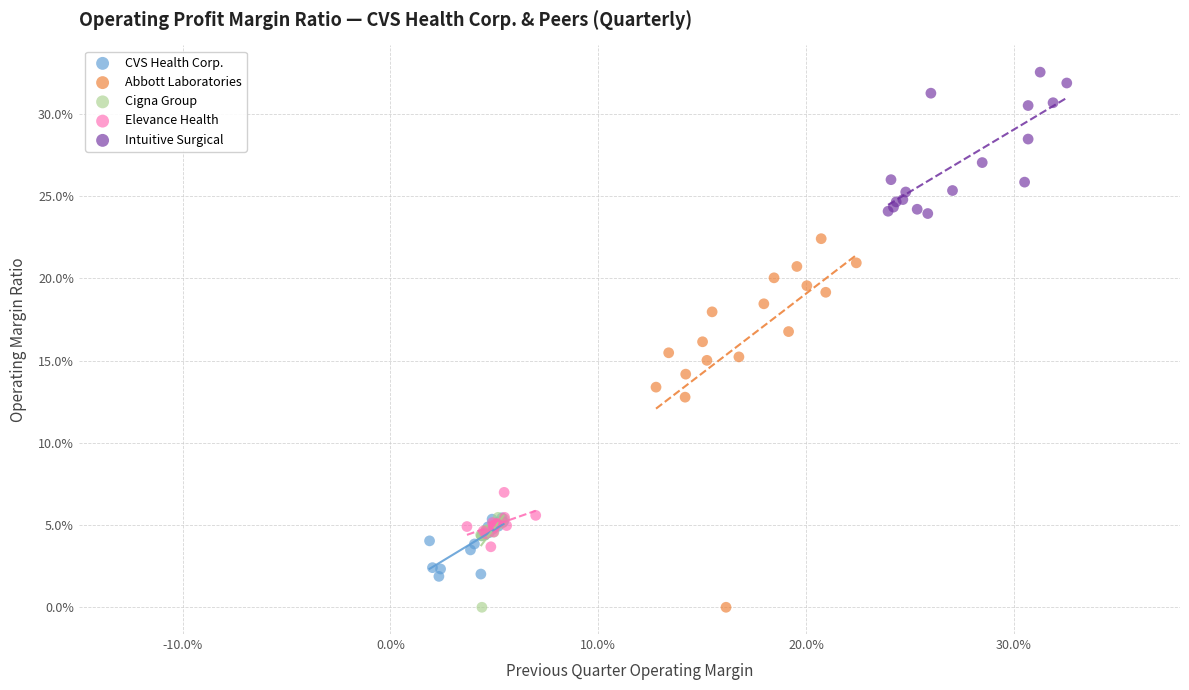

What are all the series names shown in the legend?

CVS Health Corp., Abbott Laboratories, Cigna Group, Elevance Health, Intuitive Surgical